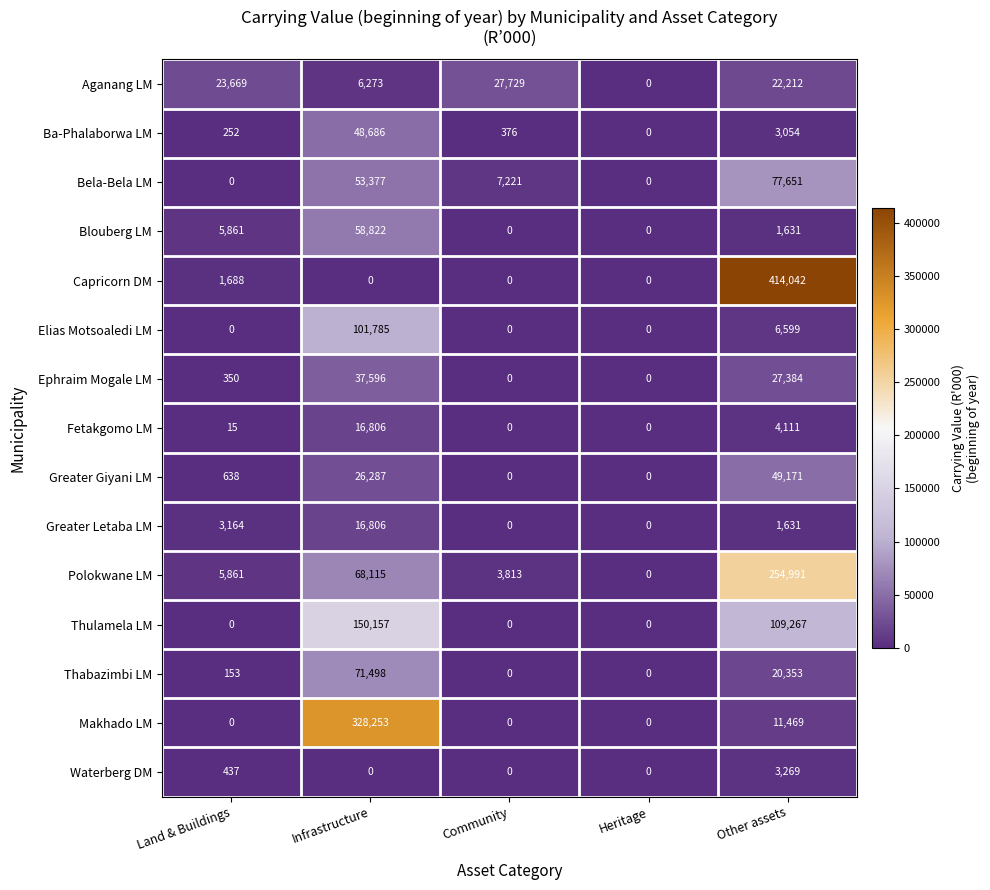

What is the greatest value displayed?

414042